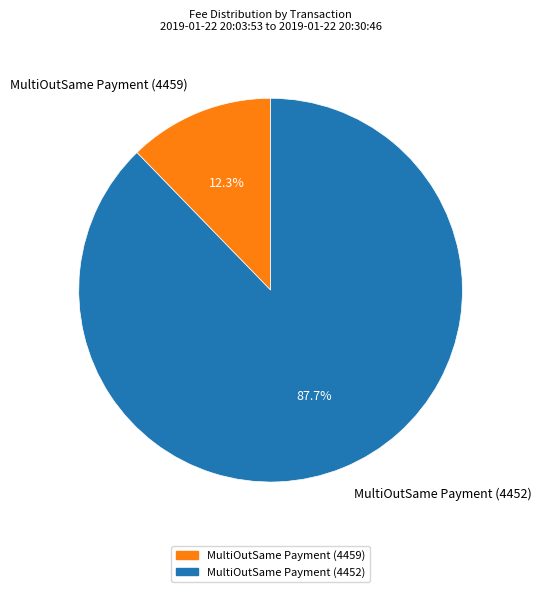

Which slice is the largest?

MultiOutSame Payment (4452)